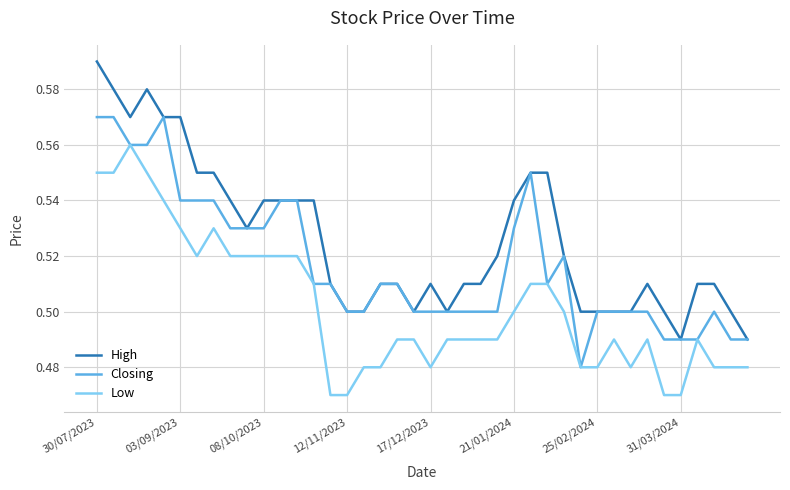

Which series has the widest spread of values?

High